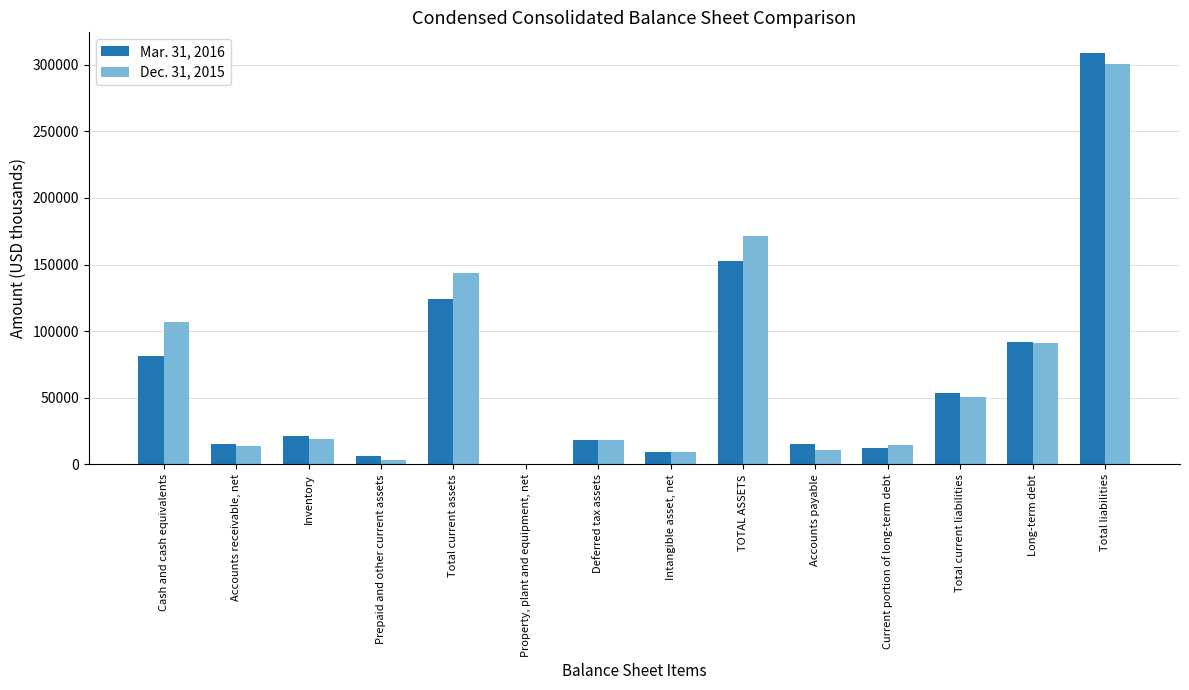

The value of Mar. 31, 2016 at Inventory is 21344. True or false?

True